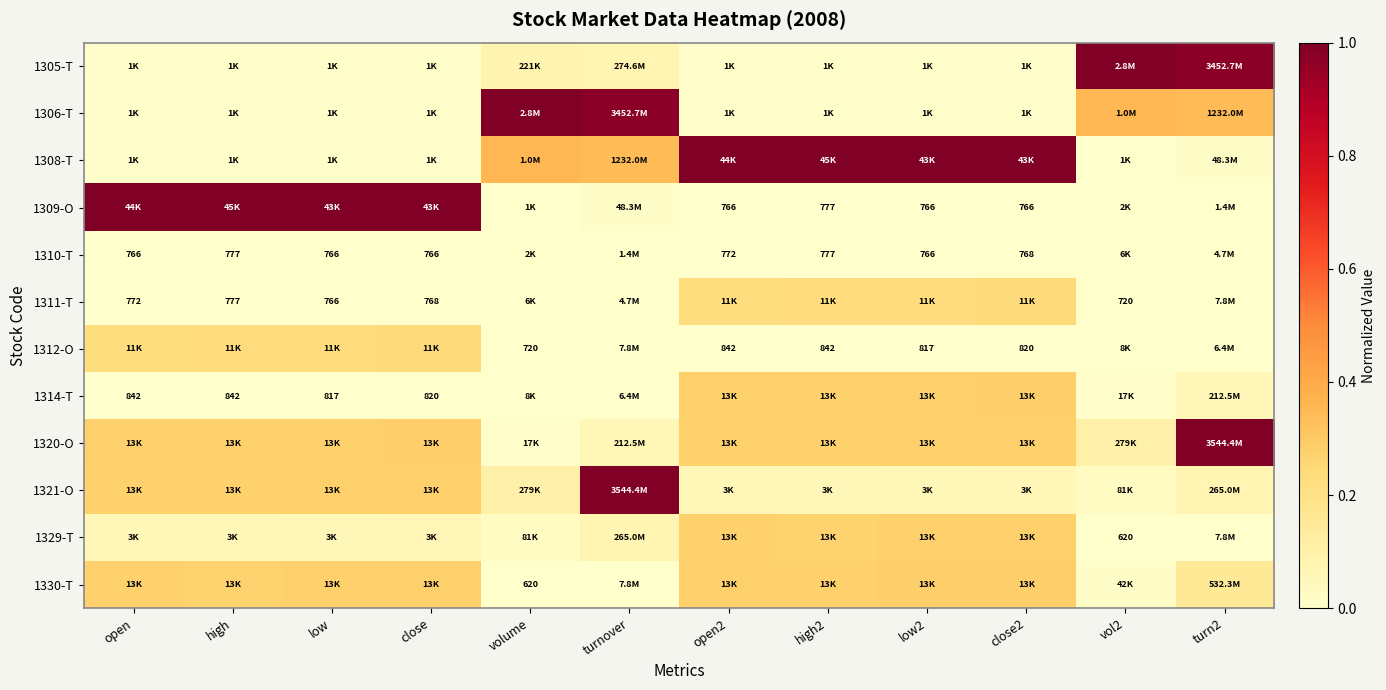

At which category is the sum across all series the highest?

turn2